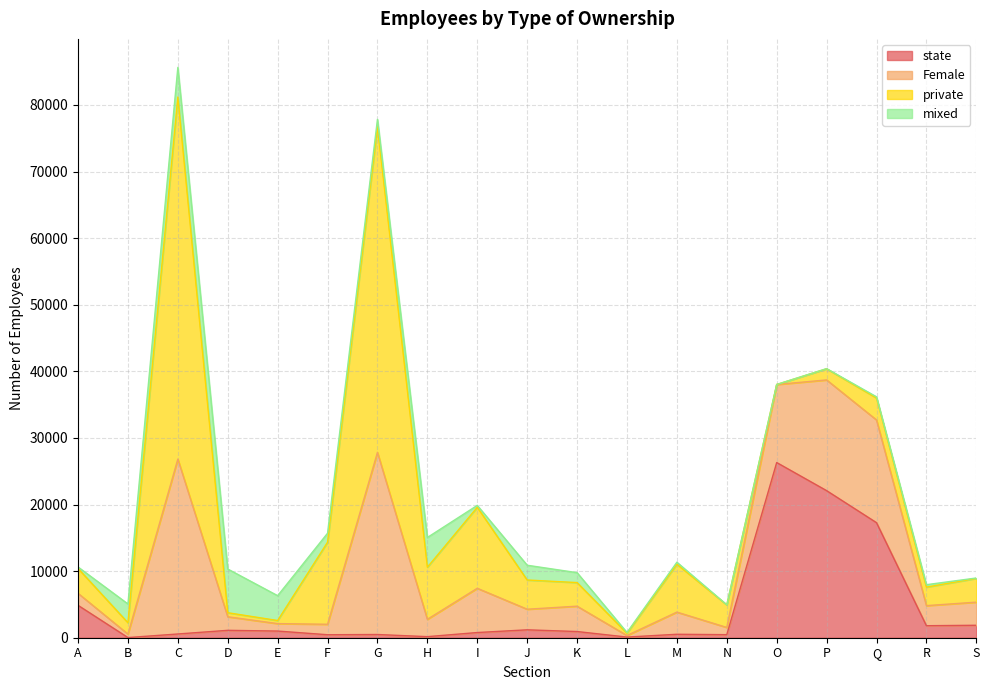

At which category is the sum across all series the highest?

C